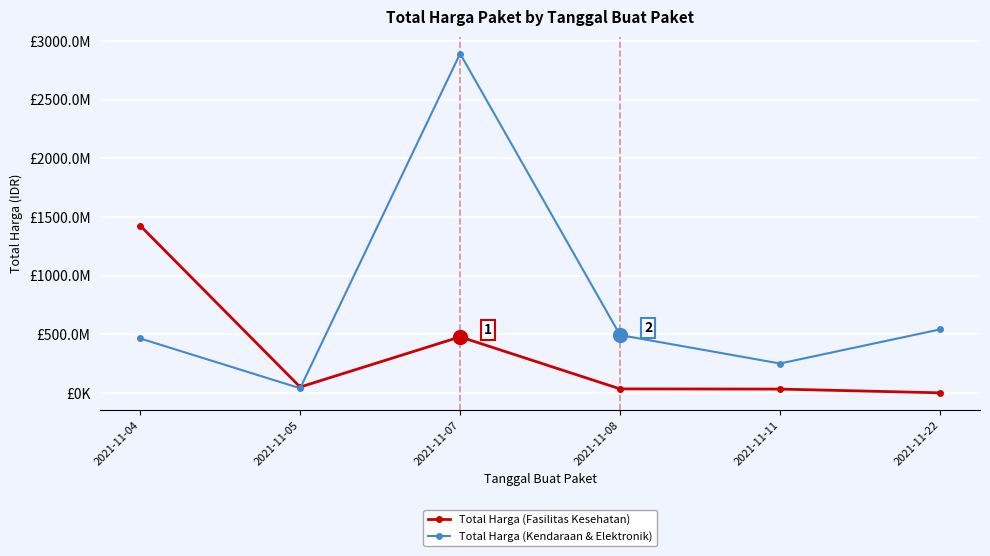

What is the approximate value of Total Harga (Fasilitas Kesehatan) at 2021-11-22, to the nearest 10?

577880